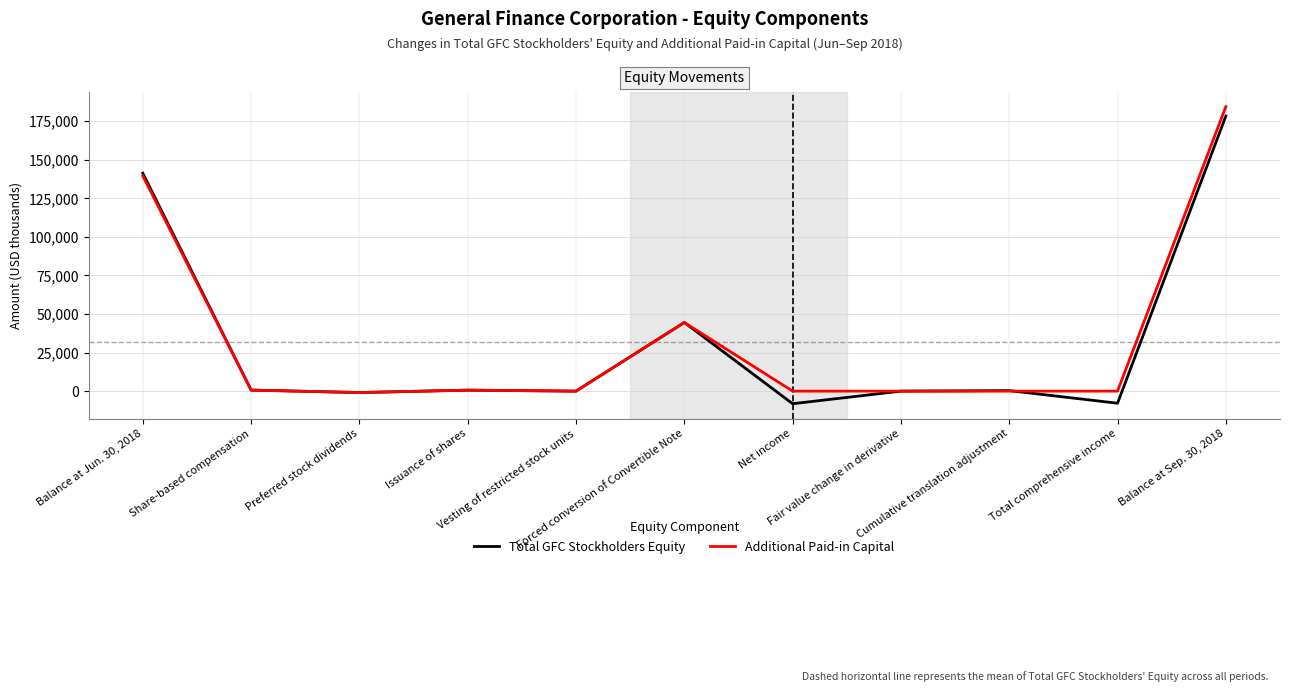

True or false: Total GFC Stockholders Equity and Additional Paid-in Capital intersect in this chart.

True